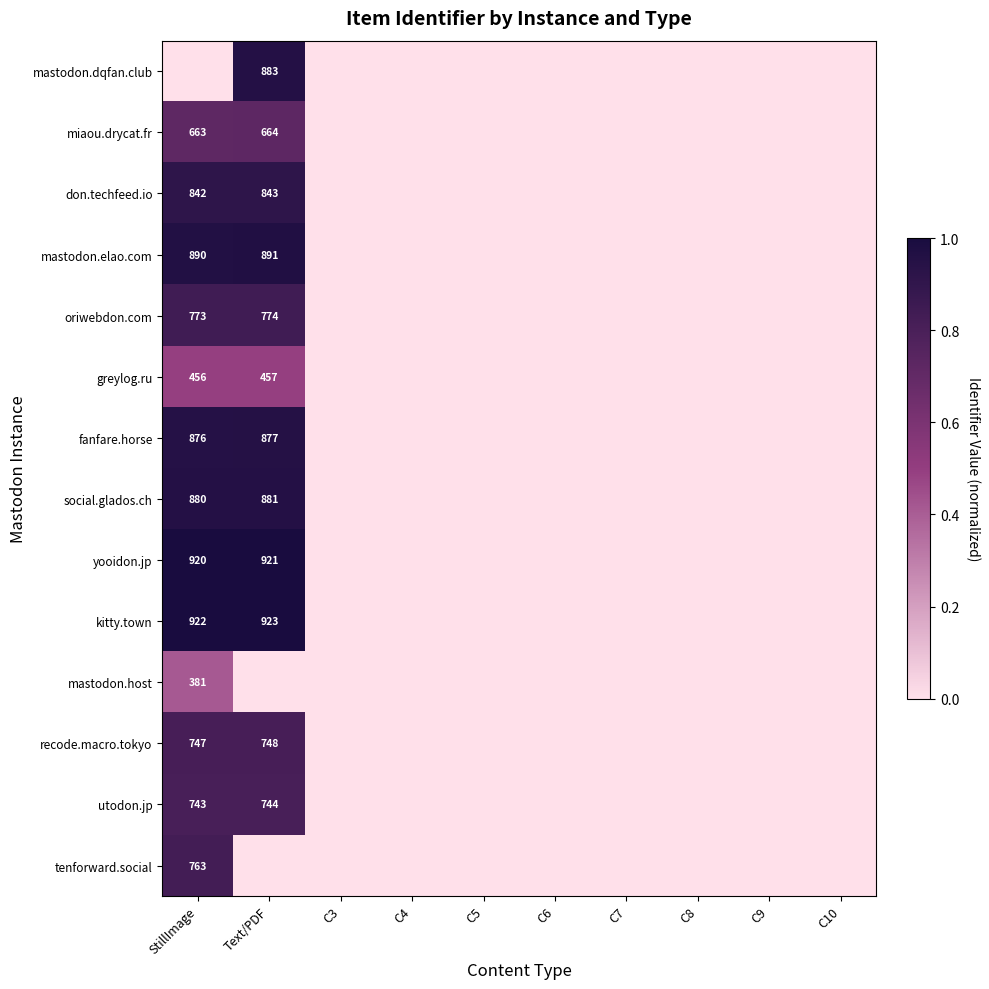

How many data points does each series have?

10